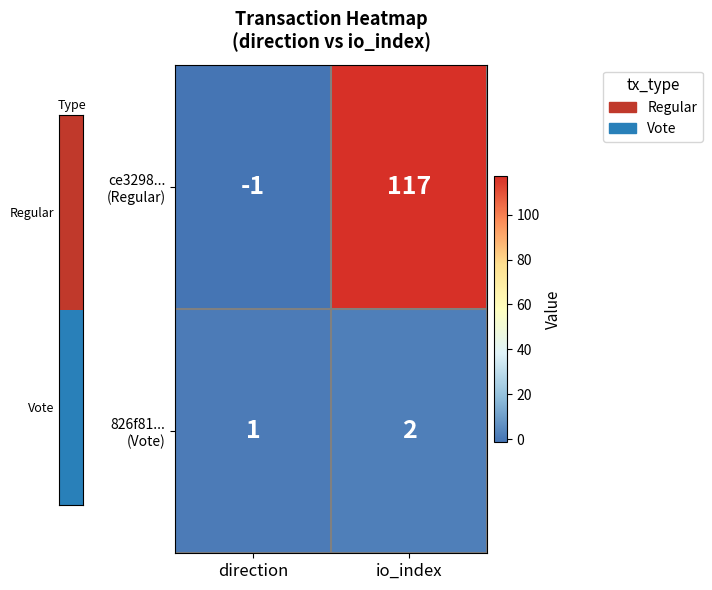

At which category is the sum across all series the highest?

io_index